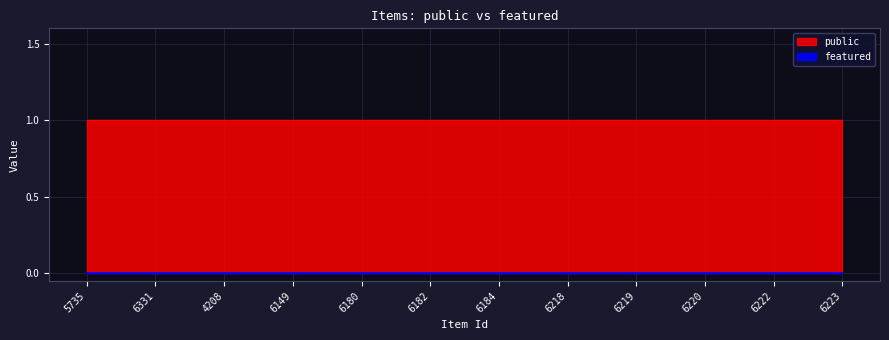

Reading left to right, extract all data points from this chart.

public: 1	1	1	1	1	1	1	1	1	1	1	1
featured: 0	0	0	0	0	0	0	0	0	0	0	0